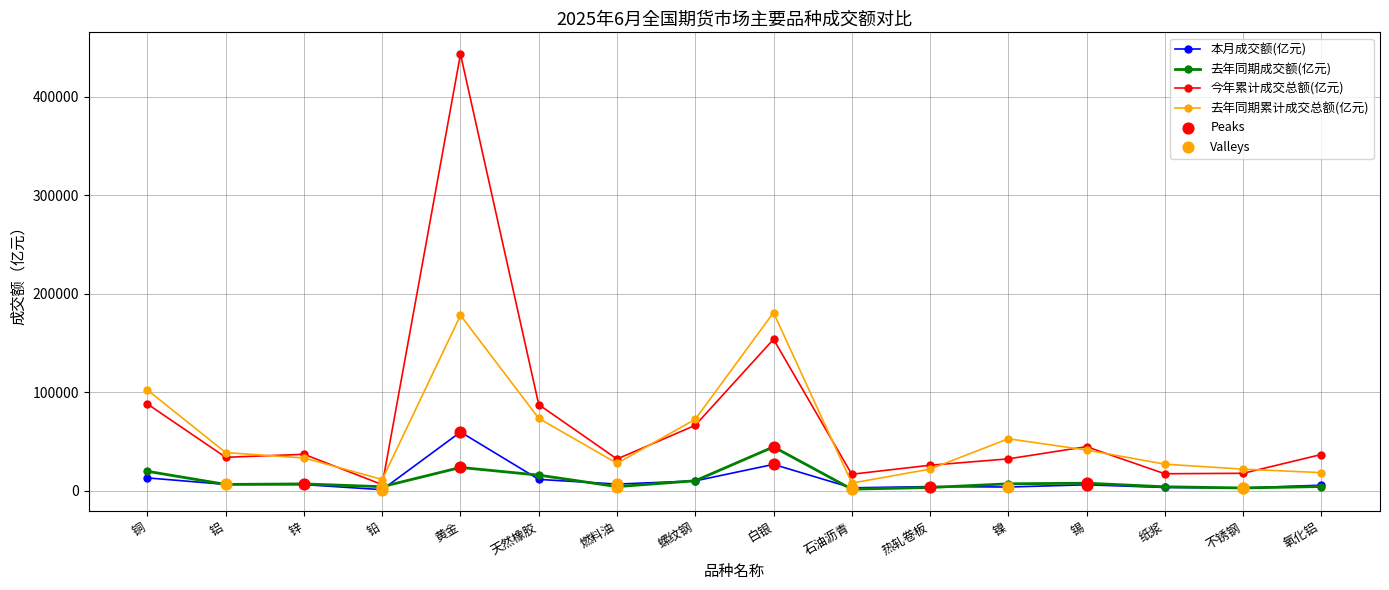

Which series has the largest total across all categories?

今年累计成交总额(亿元)